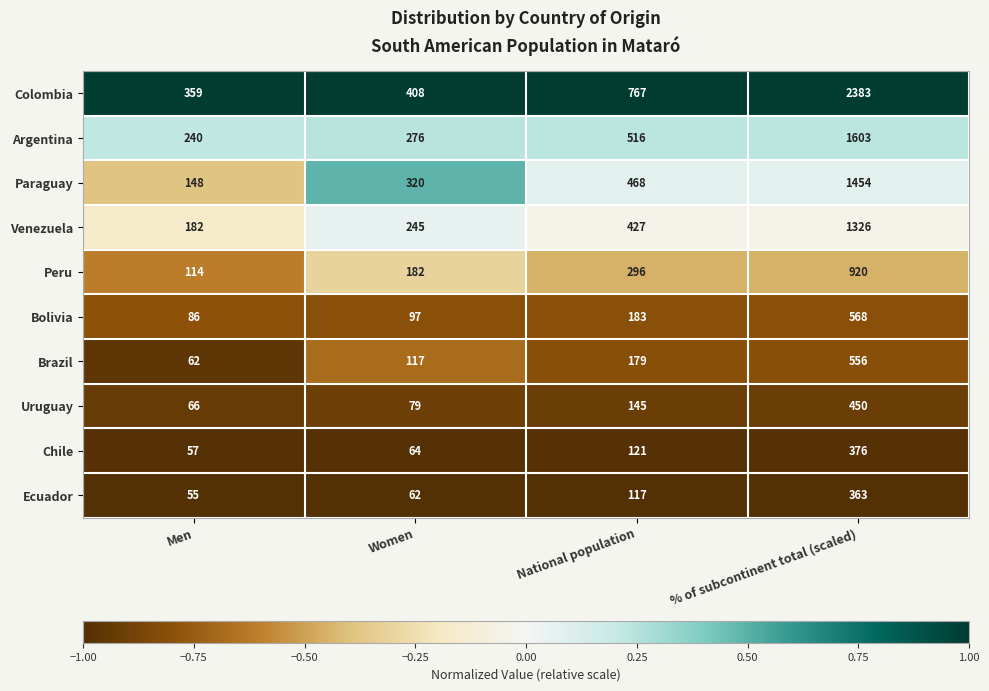

What is the smallest value displayed?

55